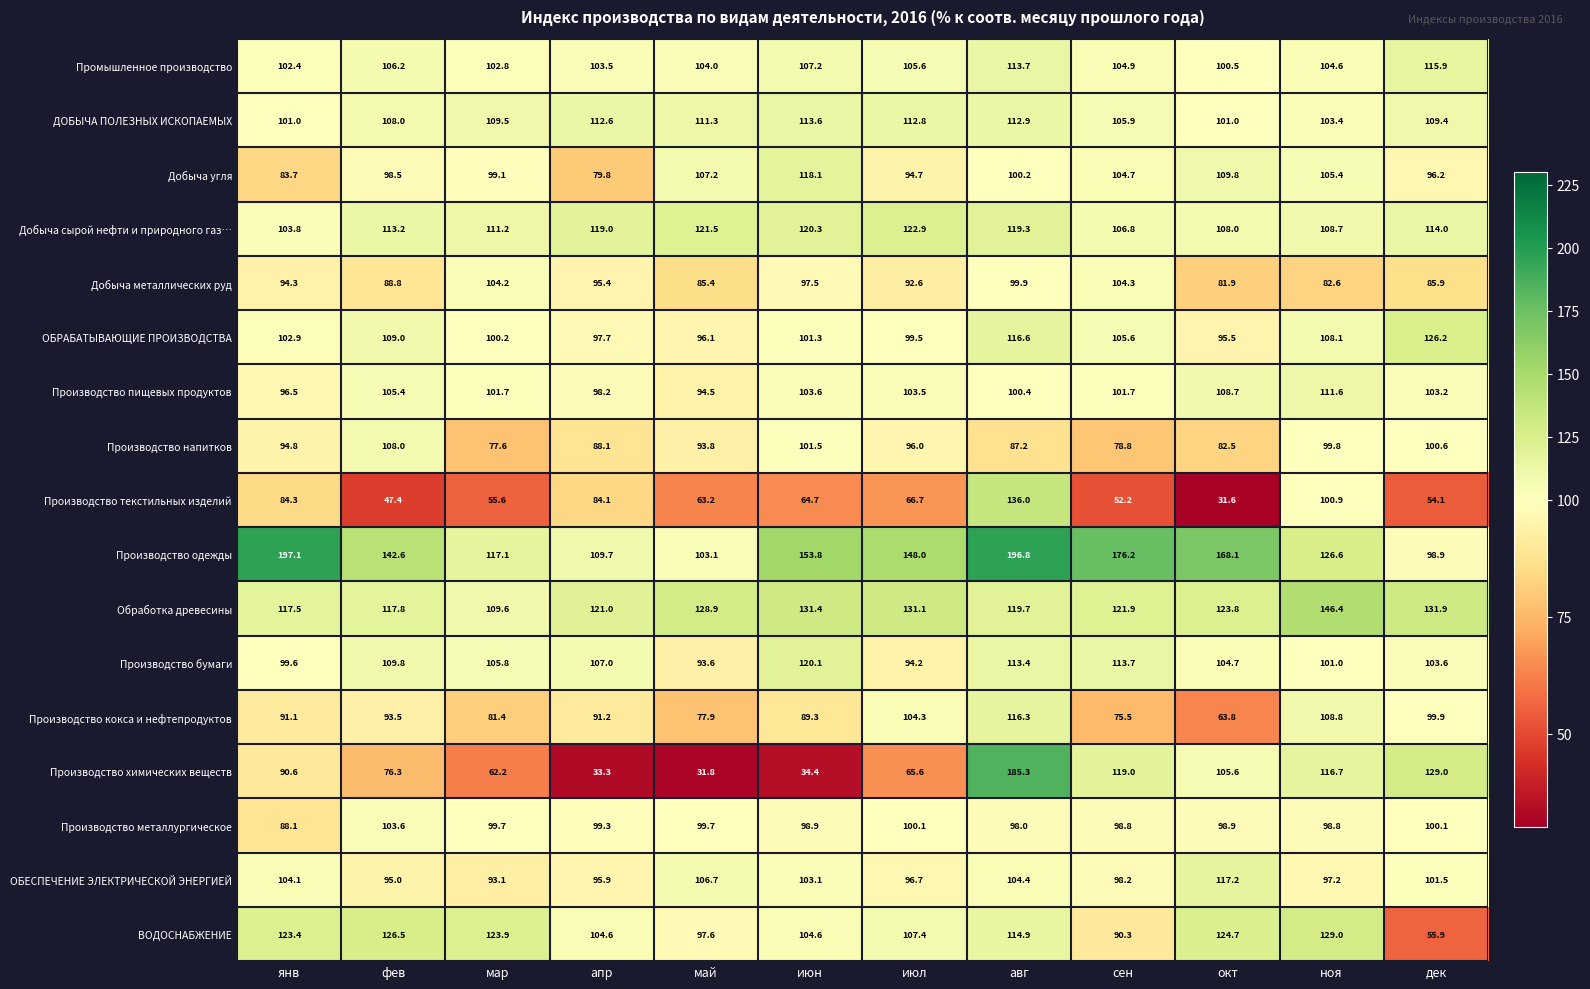

Rank the series at окт from lowest to highest value.

Производство текстильных изделий, Производство кокса и нефтепродуктов, Добыча металлических руд, Производство напитков, ОБРАБАТЫВАЮЩИЕ ПРОИЗВОДСТВА, Производство металлургическое, Промышленное производство, ДОБЫЧА ПОЛЕЗНЫХ ИСКОПАЕМЫХ, Производство бумаги, Производство химических веществ, Добыча сырой нефти и природного газ…, Производство пищевых продуктов, Добыча угля, ОБЕСПЕЧЕНИЕ ЭЛЕКТРИЧЕСКОЙ ЭНЕРГИЕЙ, Обработка древесины, ВОДОСНАБЖЕНИЕ, Производство одежды